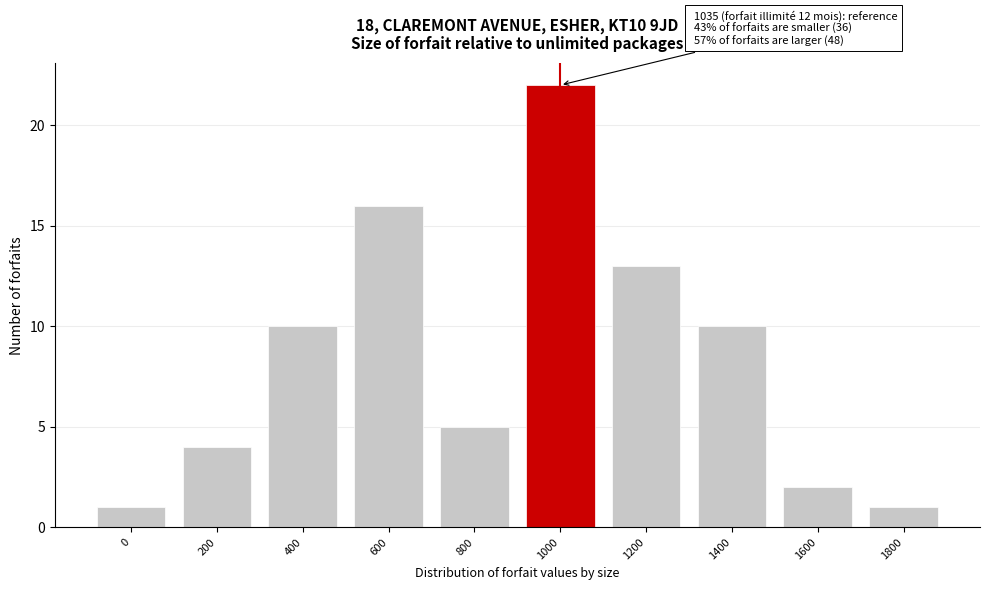

Reading right to left, transcribe all the data shown in this chart.

1	2	10	13	22	5	16	10	4	1